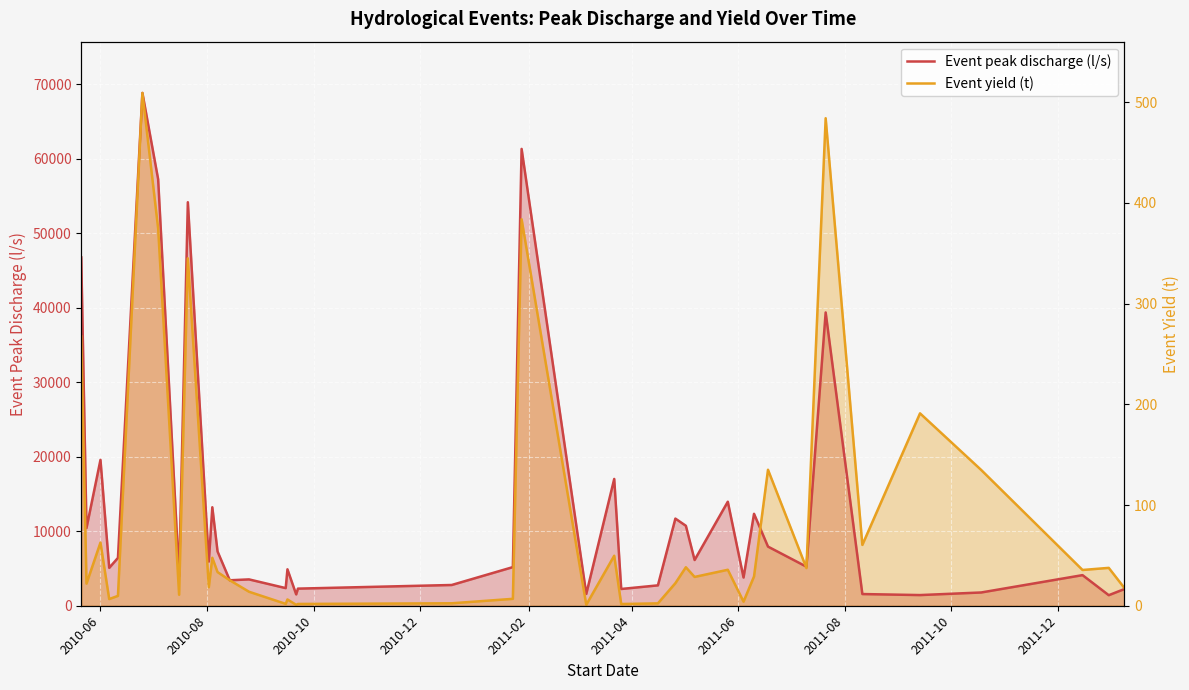

List the series in order of their overall mean, lowest first.

Event yield (t), Event peak discharge (l/s)